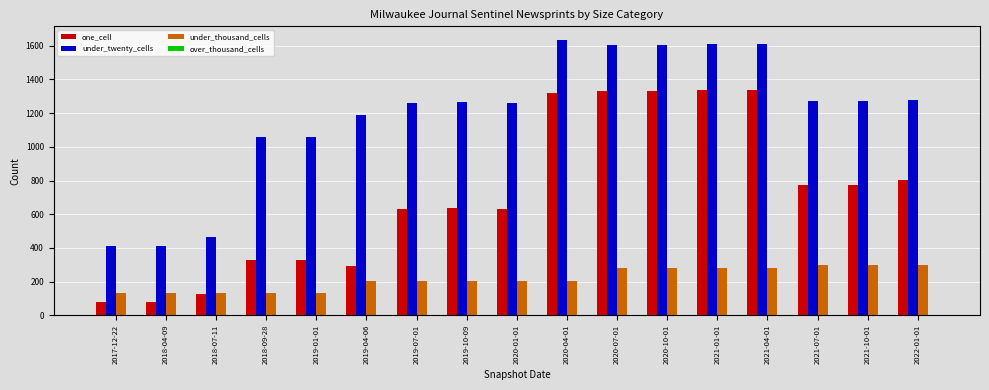

Which series has the largest total across all categories?

under_twenty_cells